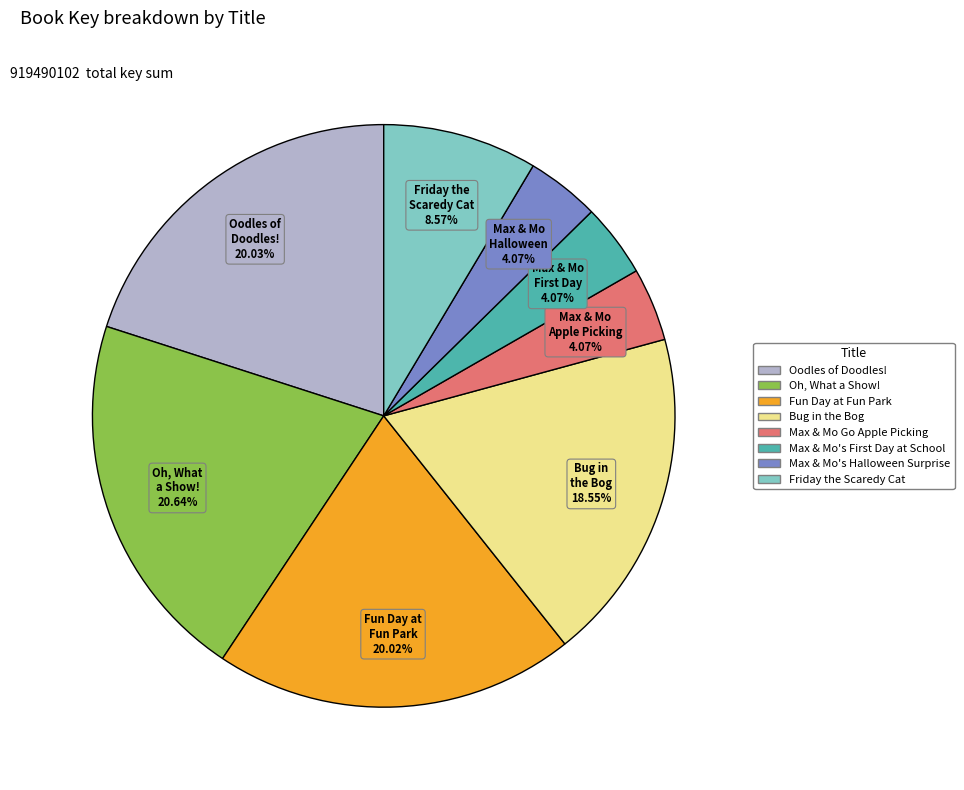

Does Friday the Scaredy Cat represent more than half of the total?

No